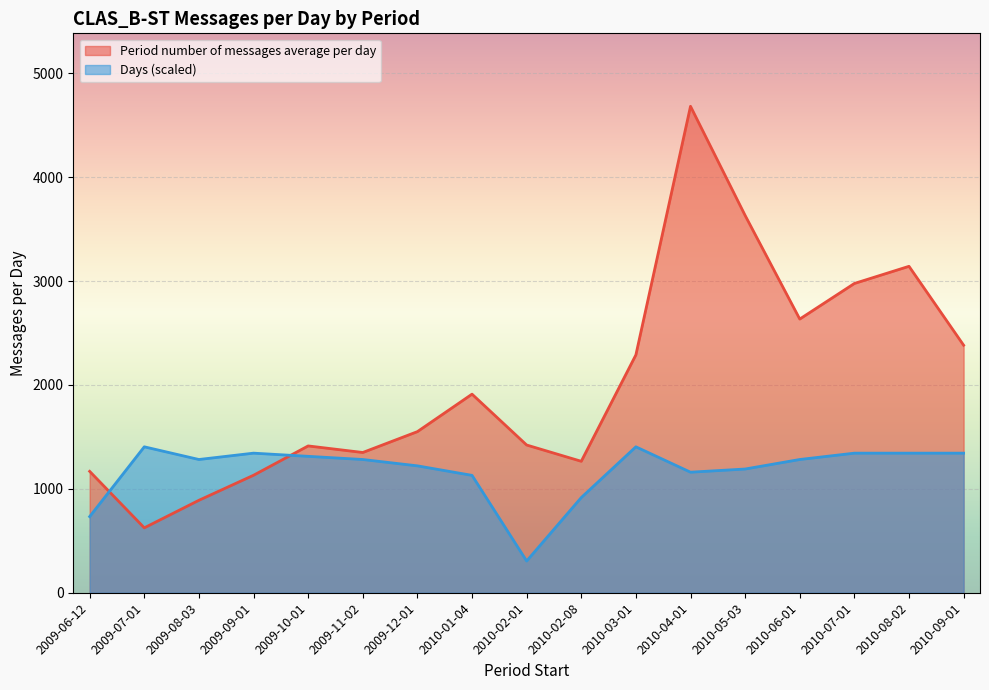

What is the value of the Days point at the 14th from the left?

1282.5